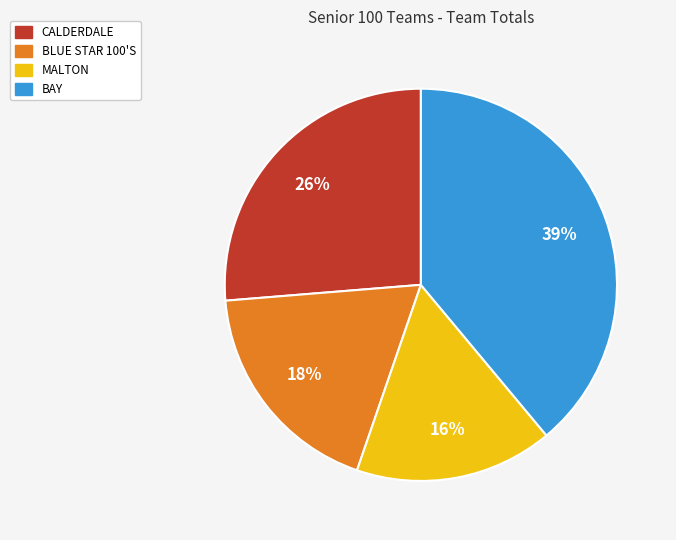

To the nearest percent, what percentage of the pie is MALTON?

16%